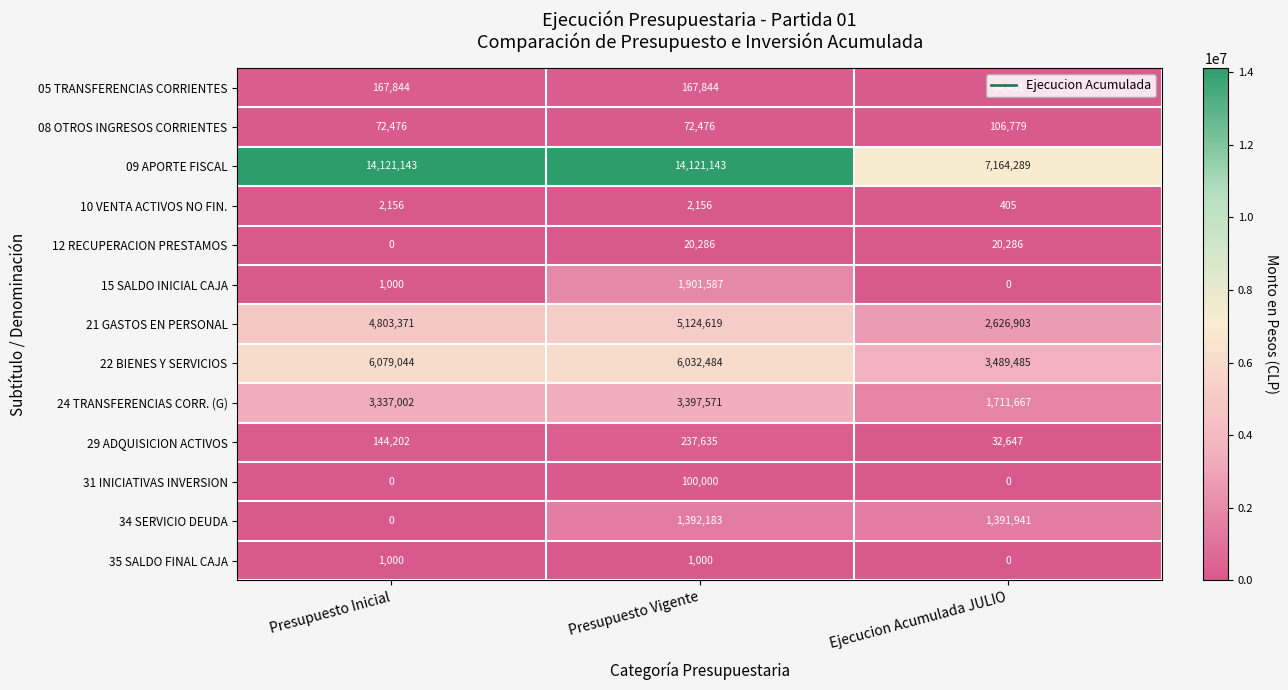

What is the maximum value shown in the chart?

14121143